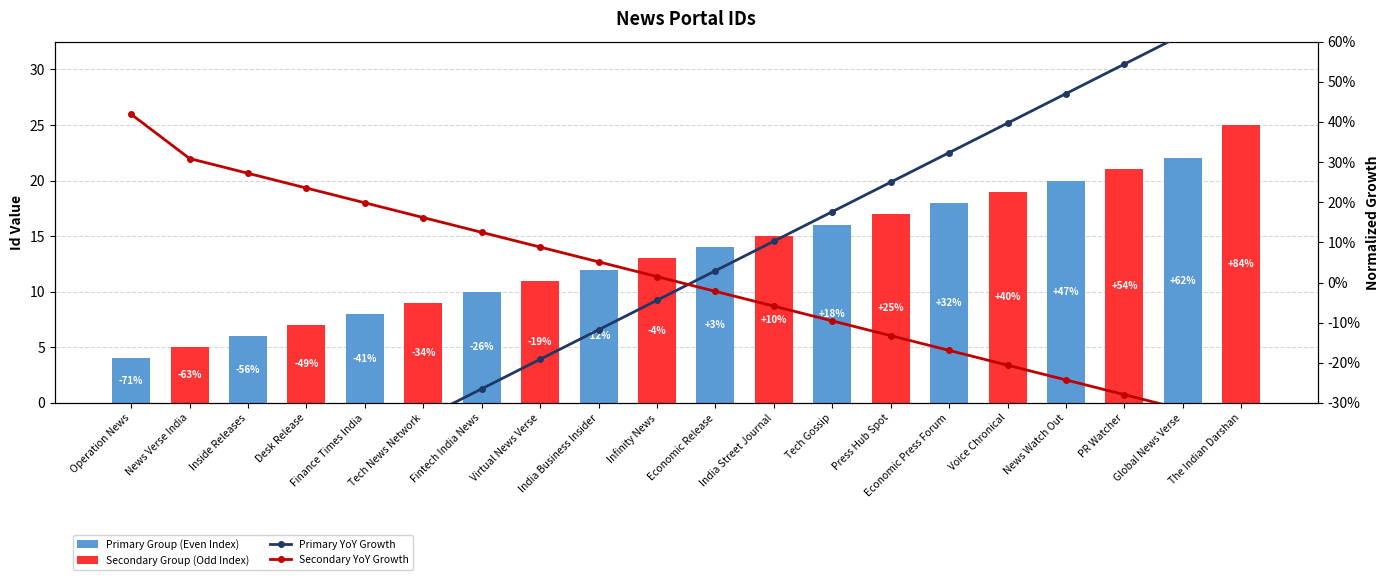

How many categories are shown in the chart?

20